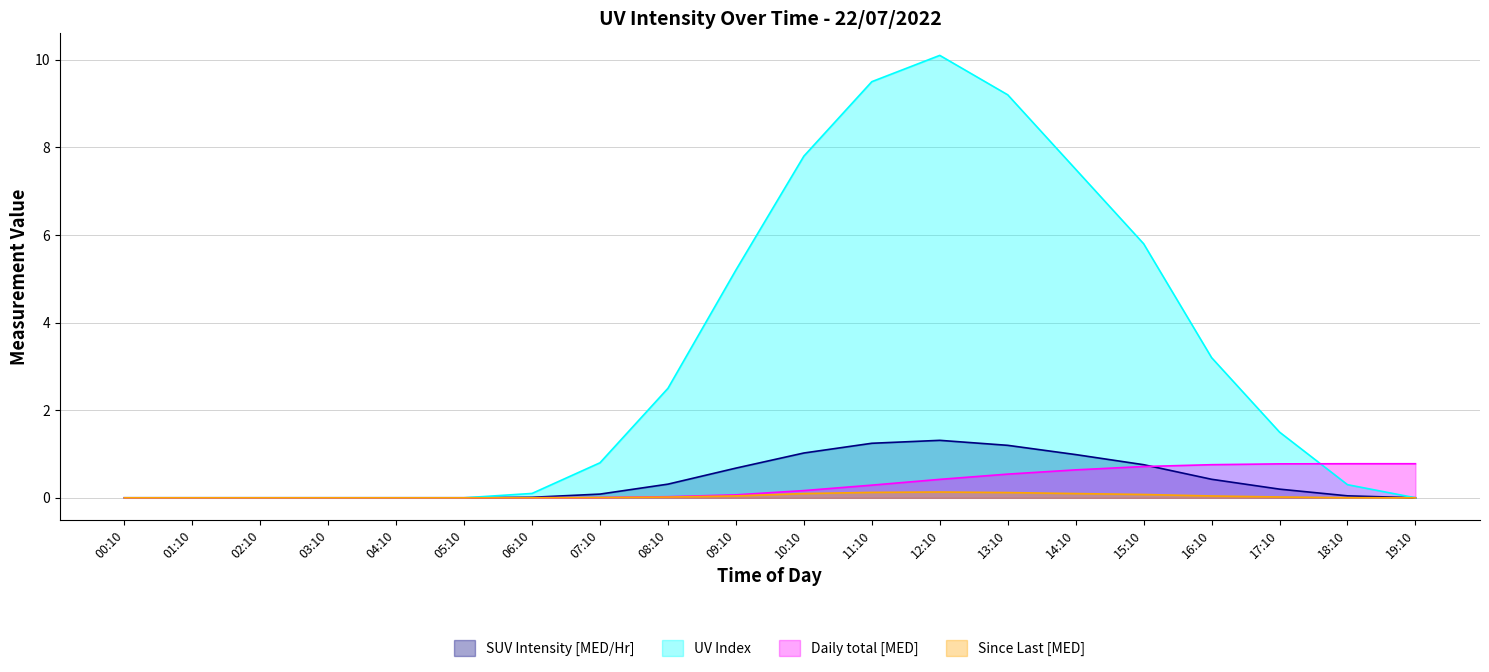

What is the sum of all Daily total [MED] values?

6.0